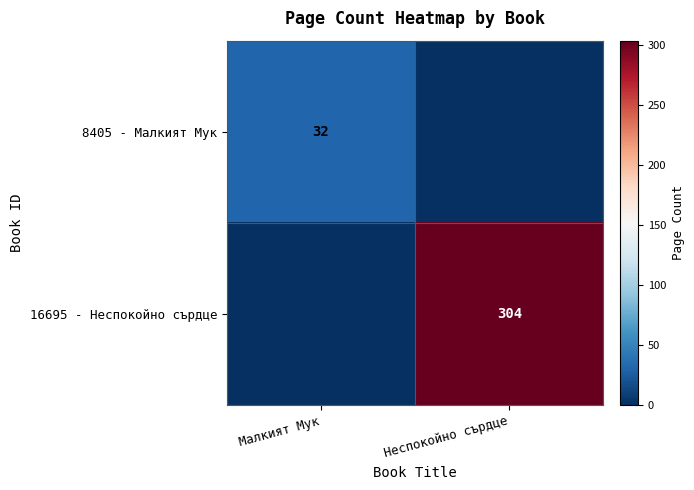

Between Малкият Мук and Неспокойно сърдце, which is larger?

Малкият Мук